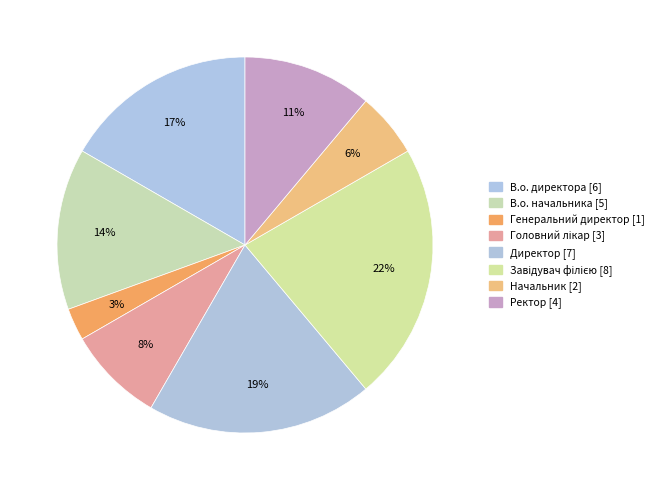

To the nearest percent, what is the difference between the largest and smallest slice percentages?

19%